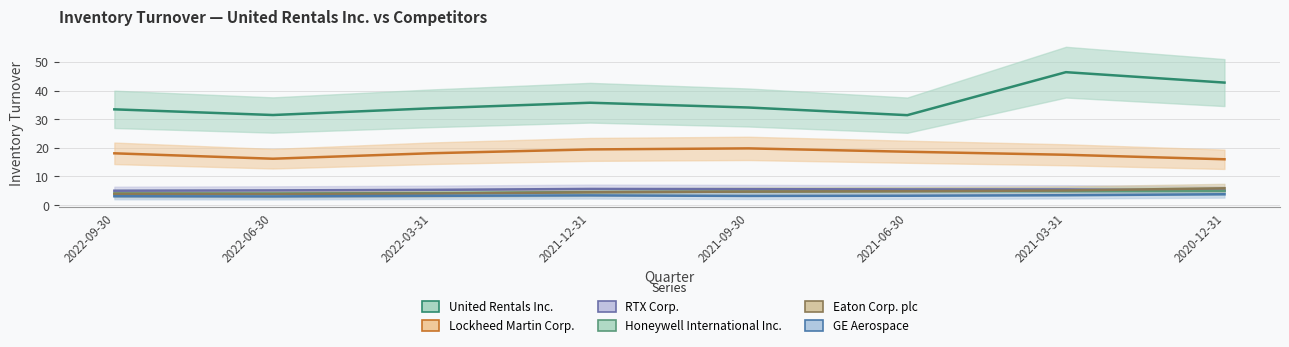

Which series has the largest range (max minus min)?

United Rentals Inc.